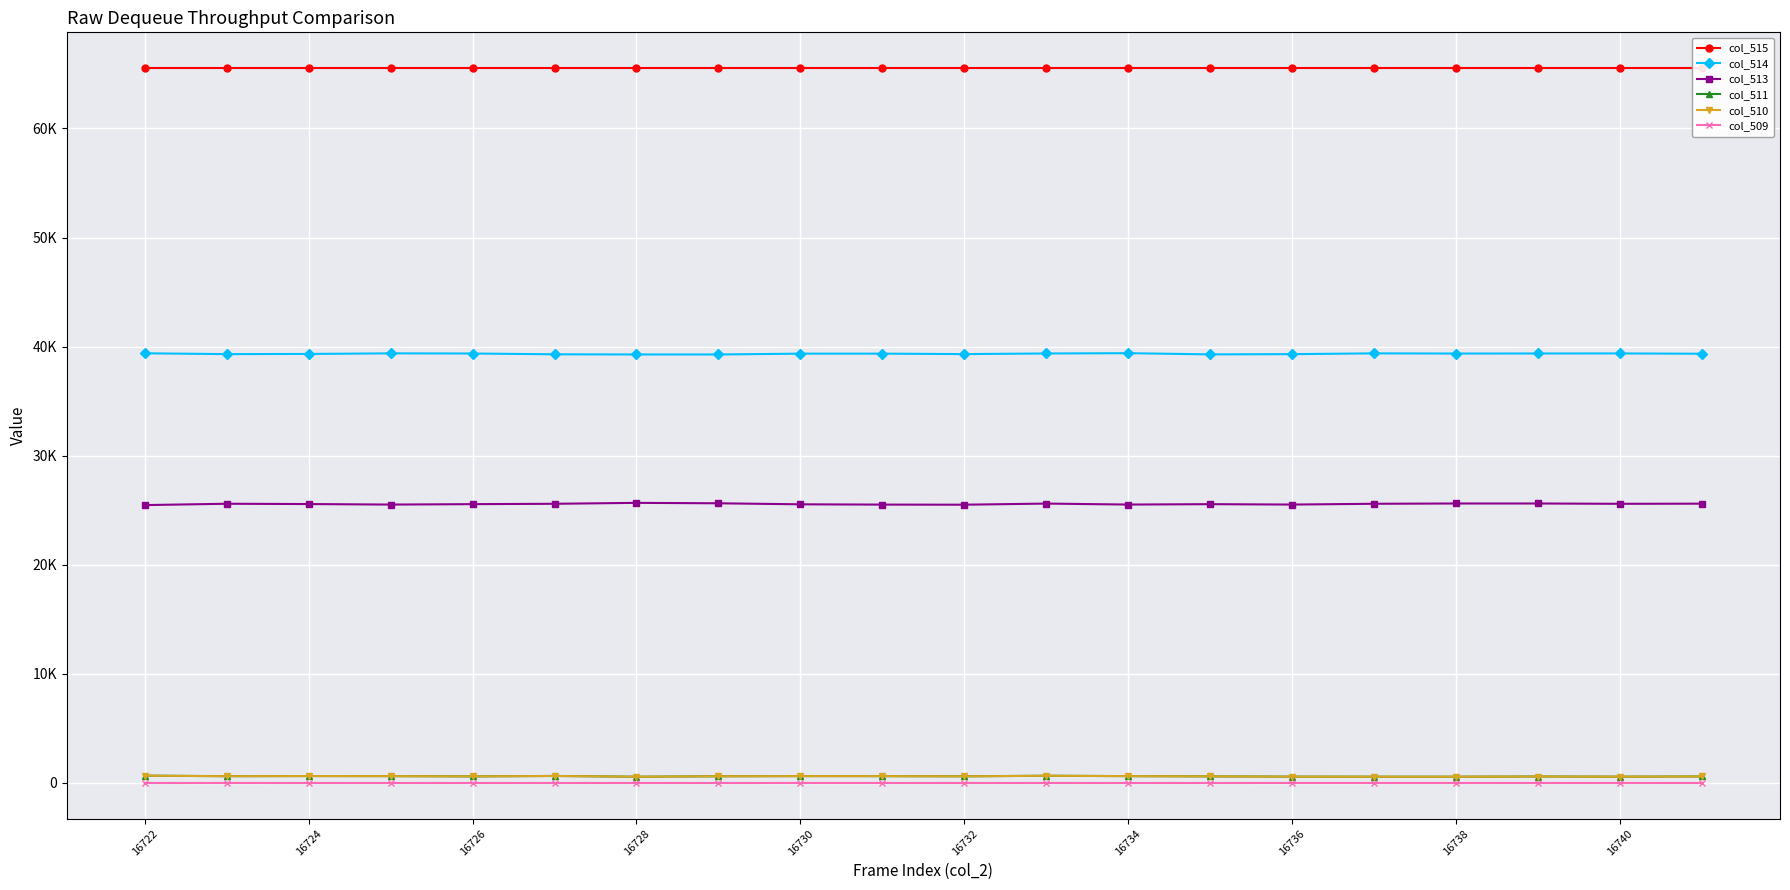

Which series changed the most between 16728 and 16736?

col_513